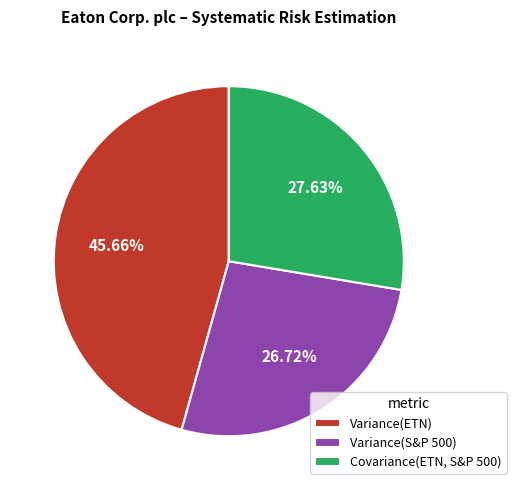

Count the number of slices in the pie.

3